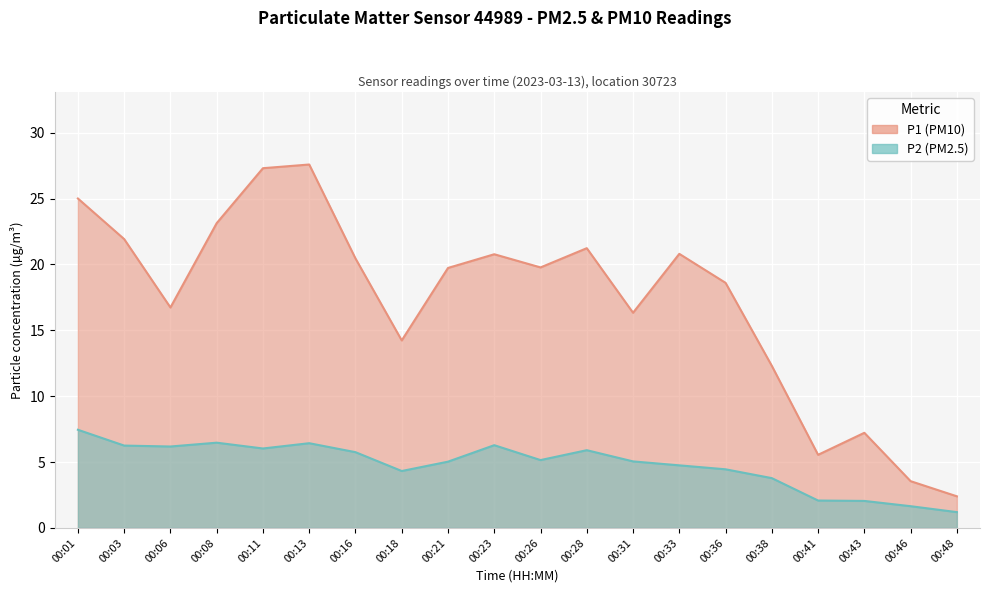

Is the value of P2 at 00:21 greater than the value of P1 at 00:18?

No